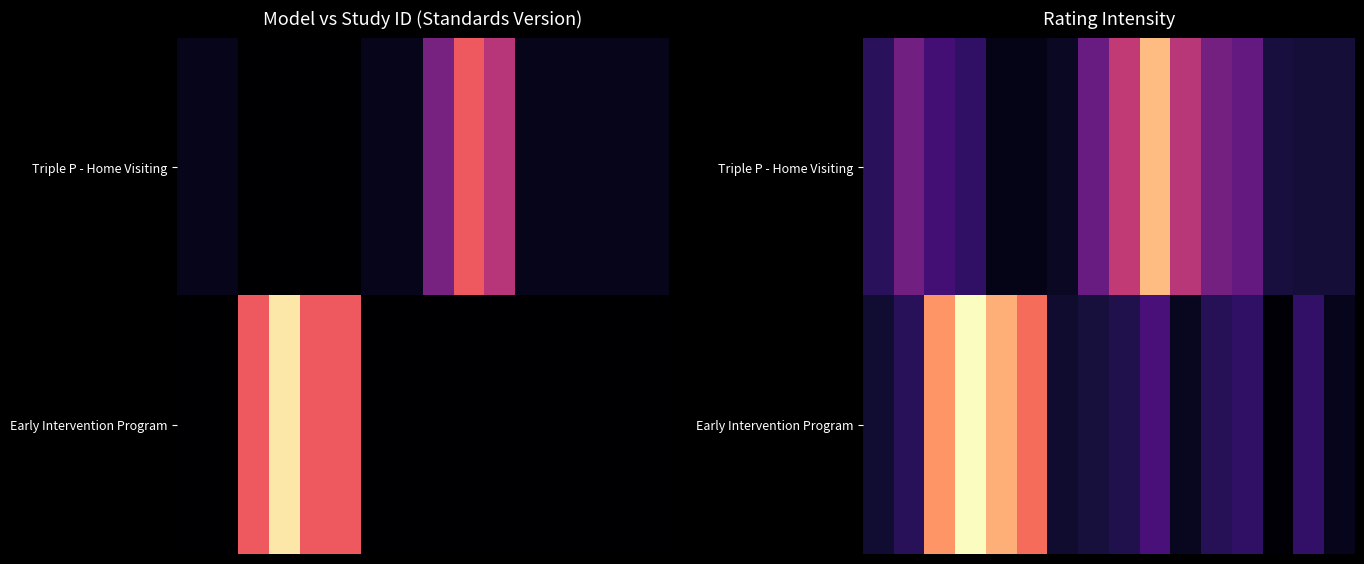

What is the difference between the highest and lowest values at 10?

0.4